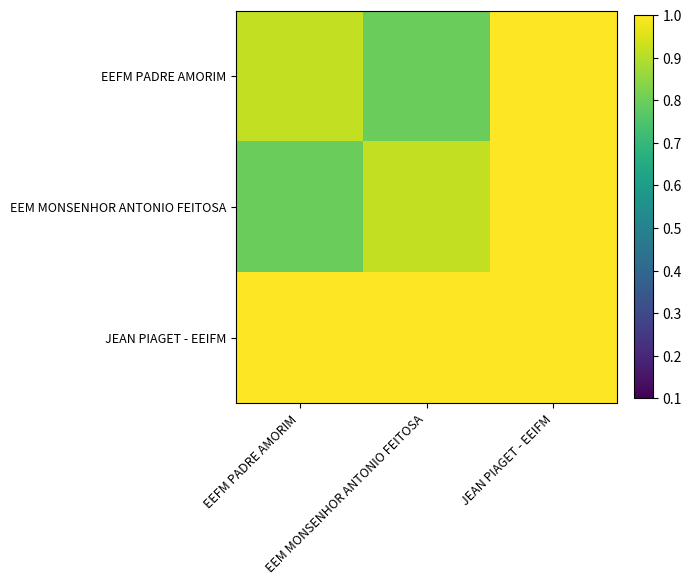

Reading left to right, list all the values displayed in this chart.

EEFM PADRE AMORIM: EEFM PADRE AMORIM=0.9	EEM MONSENHOR ANTONIO FEITOSA=0.8	JEAN PIAGET - EEIFM=1.0
EEM MONSENHOR ANTONIO FEITOSA: EEFM PADRE AMORIM=0.8	EEM MONSENHOR ANTONIO FEITOSA=0.9	JEAN PIAGET - EEIFM=1.0
JEAN PIAGET - EEIFM: EEFM PADRE AMORIM=1.0	EEM MONSENHOR ANTONIO FEITOSA=1.0	JEAN PIAGET - EEIFM=1.0